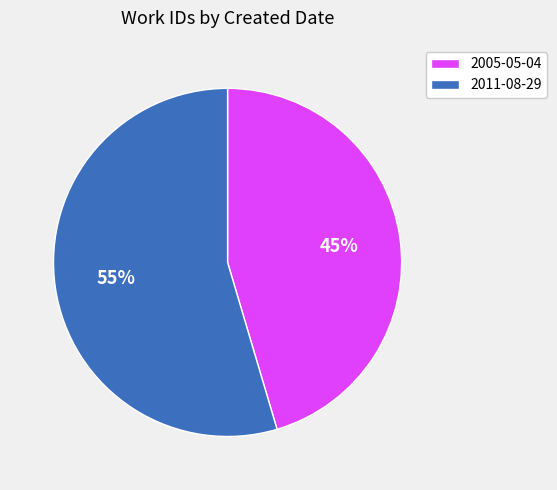

To the nearest percent, what is the average slice percentage?

50%